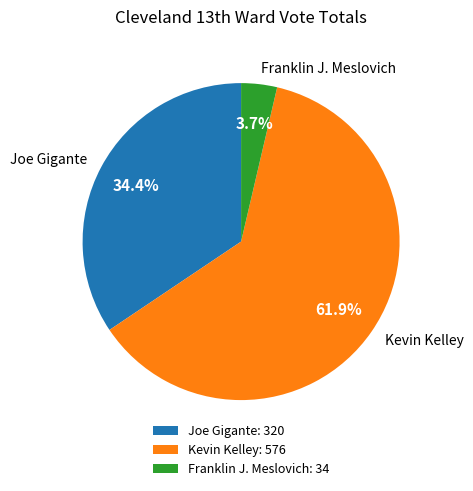

Between Joe Gigante and Franklin J. Meslovich, which is larger?

Joe Gigante